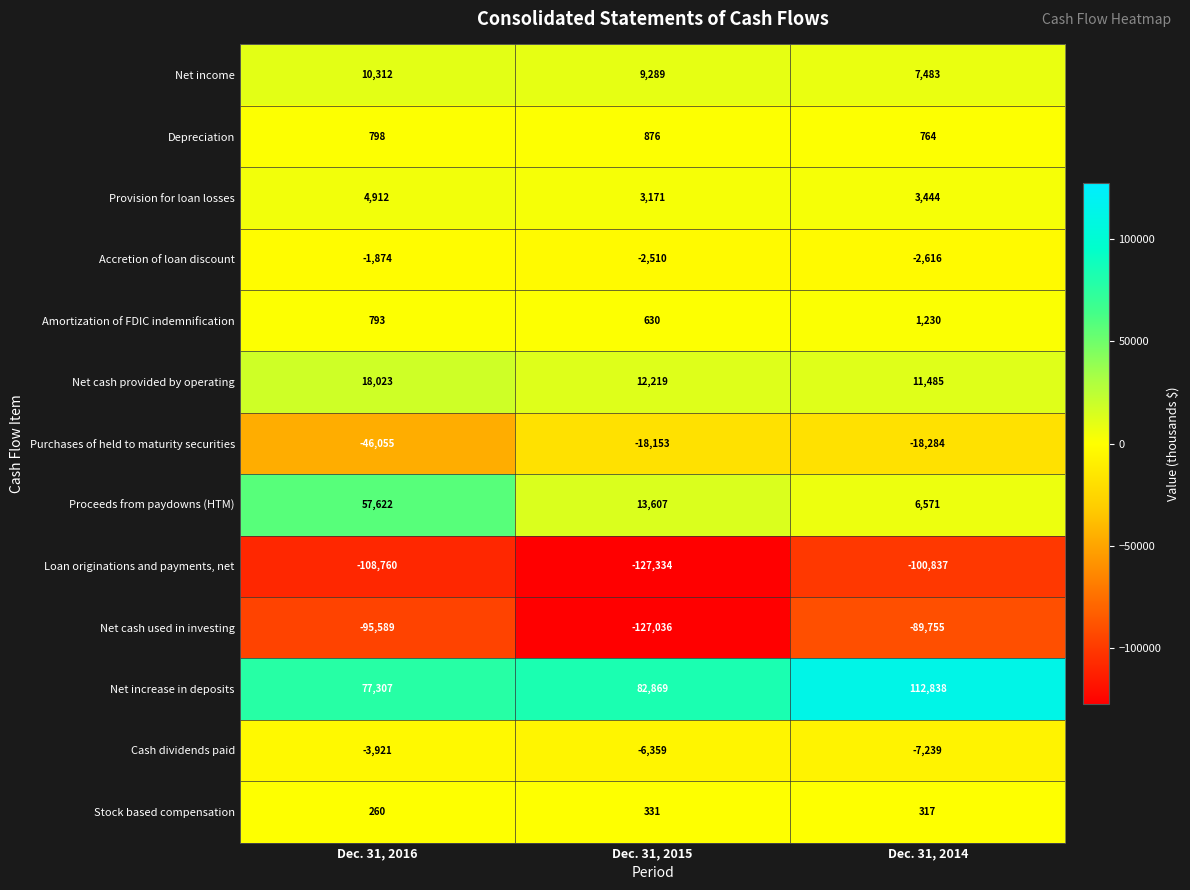

At Dec. 31, 2016, list the series in order from largest to smallest.

Net increase in deposits, Proceeds from paydowns (HTM), Net cash provided by operating, Net income, Provision for loan losses, Depreciation, Amortization of FDIC indemnification, Stock based compensation, Accretion of loan discount, Cash dividends paid, Purchases of held to maturity securities, Net cash used in investing, Loan originations and payments, net